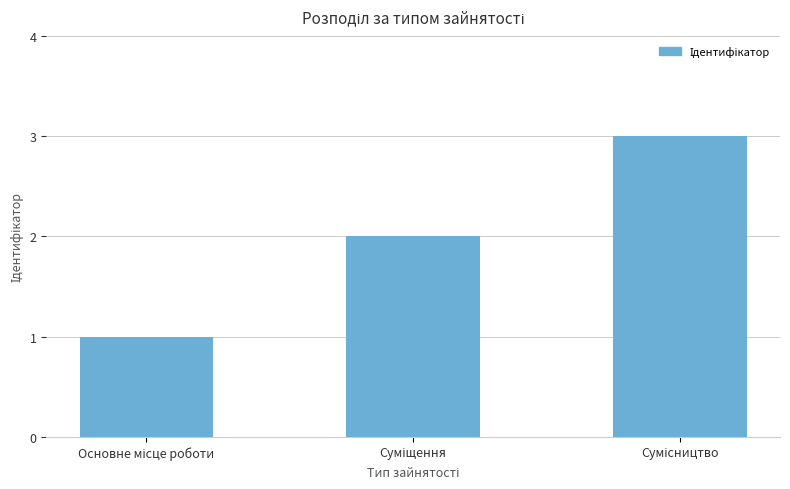

What is the minimum value shown in the chart?

1